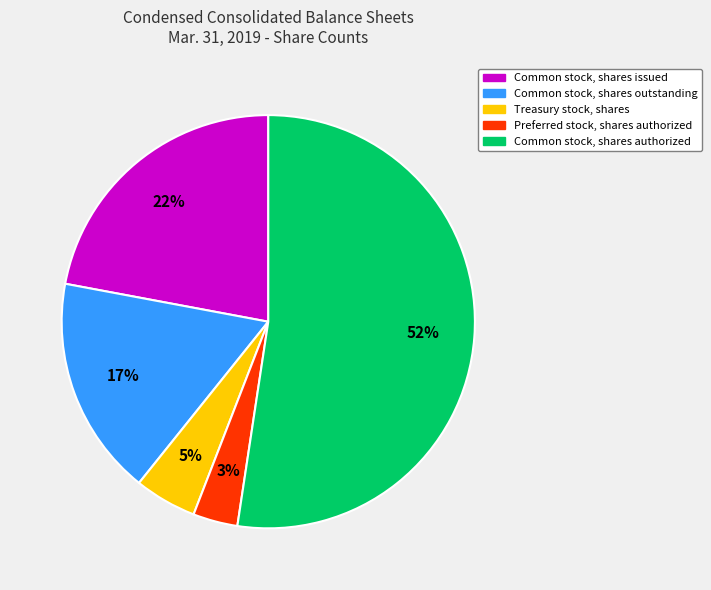

Which slice represents more than half of the pie?

Common stock, shares authorized